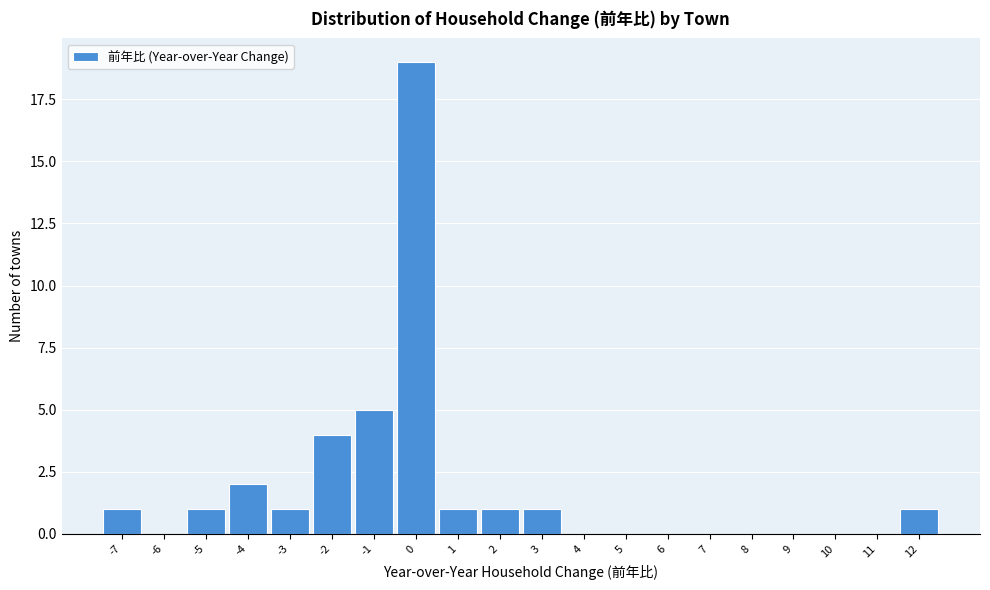

Reading left to right, list every bar in this chart as the range it spans on the x-axis followed by its height. The values are not printed on the chart, so give them approximately, as read against the axis.

-7.5 to -6.5: 1
-6.5 to -5.5: 0
-5.5 to -4.5: 1
-4.5 to -3.5: 2
-3.5 to -2.5: 1
-2.5 to -1.5: 4
-1.5 to -0.5: 5
-0.5 to 0.5: 19
0.5 to 1.5: 1
1.5 to 2.5: 1
2.5 to 3.5: 1
3.5 to 4.5: 0
4.5 to 5.5: 0
5.5 to 6.5: 0
6.5 to 7.5: 0
7.5 to 8.5: 0
8.5 to 9.5: 0
9.5 to 10.5: 0
10.5 to 11.5: 0
11.5 to 12.5: 1